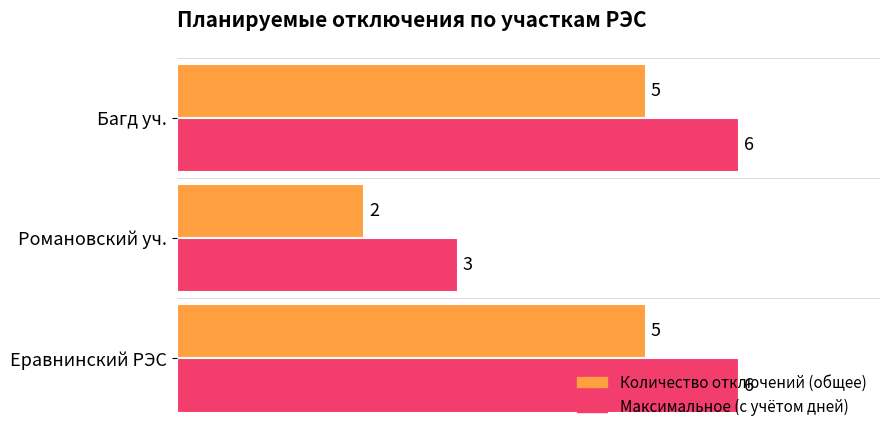

Rank the series by their maximum value, from lowest to highest.

Количество отключений (общее), Максимальное (с учётом дней)